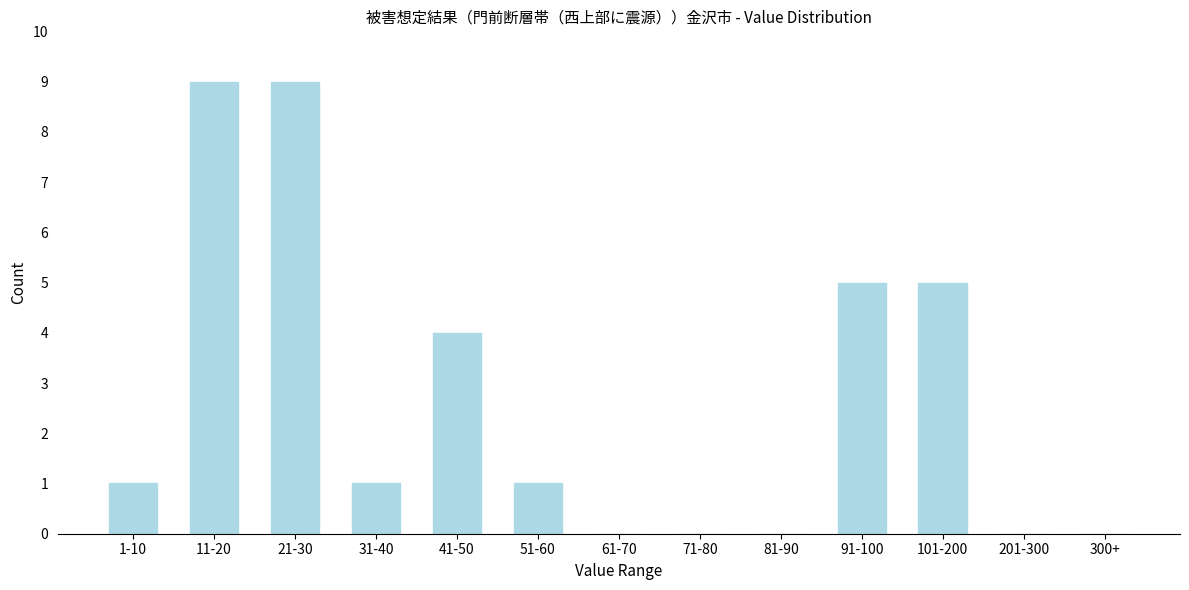

Reading left to right, transcribe all the data shown in this chart.

1-10=1	11-20=9	21-30=9	31-40=1	41-50=4	51-60=1	61-70=0	71-80=0	81-90=0	91-100=5	101-200=5	201-300=0	300+=0